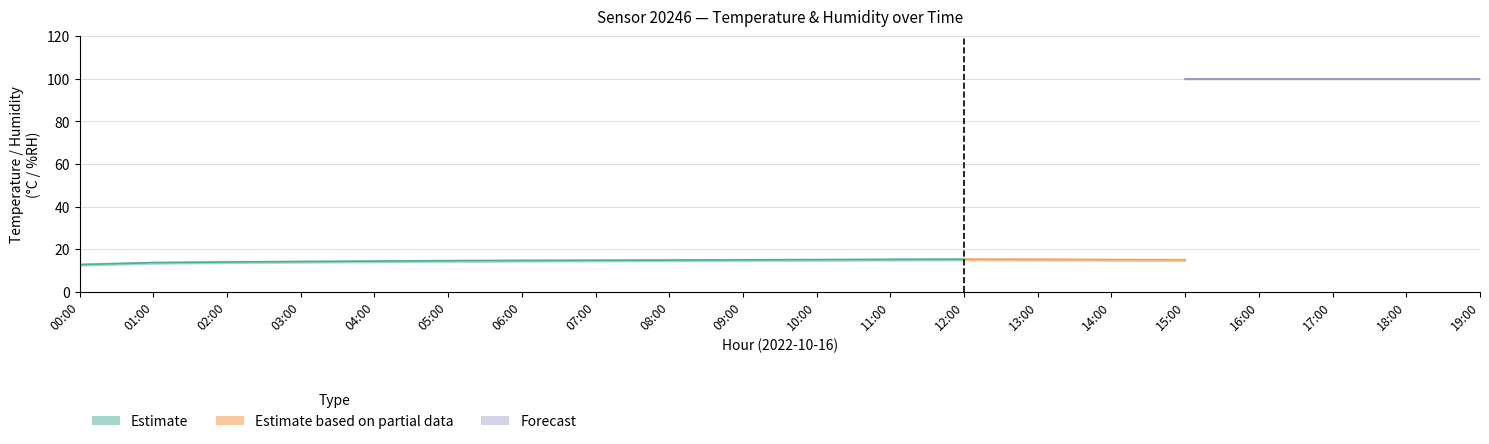

What is the difference between the highest and lowest values at 18:00?

86.1